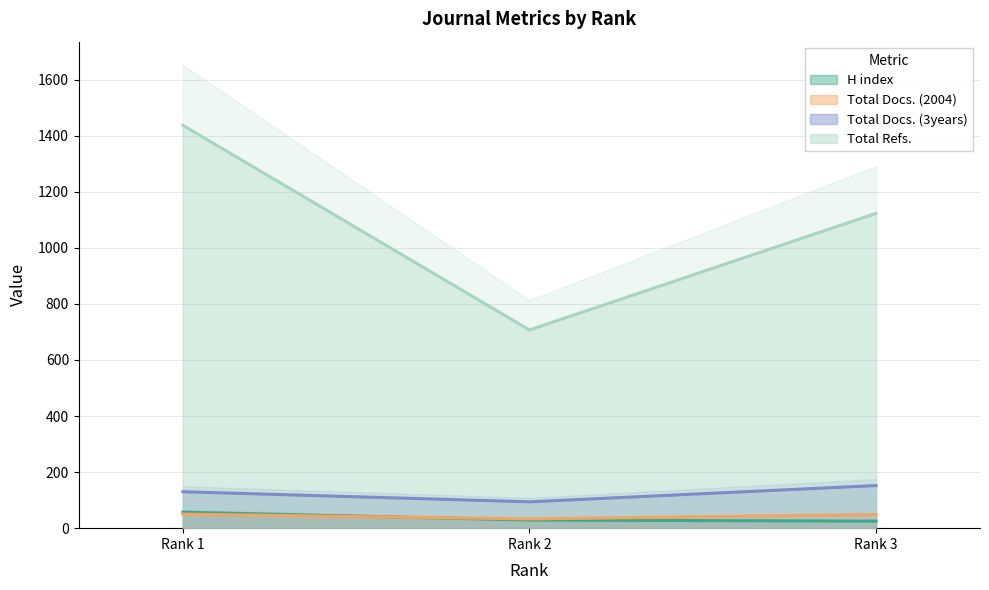

What is the difference between the second highest and minimum values in the Total Refs. series?

416